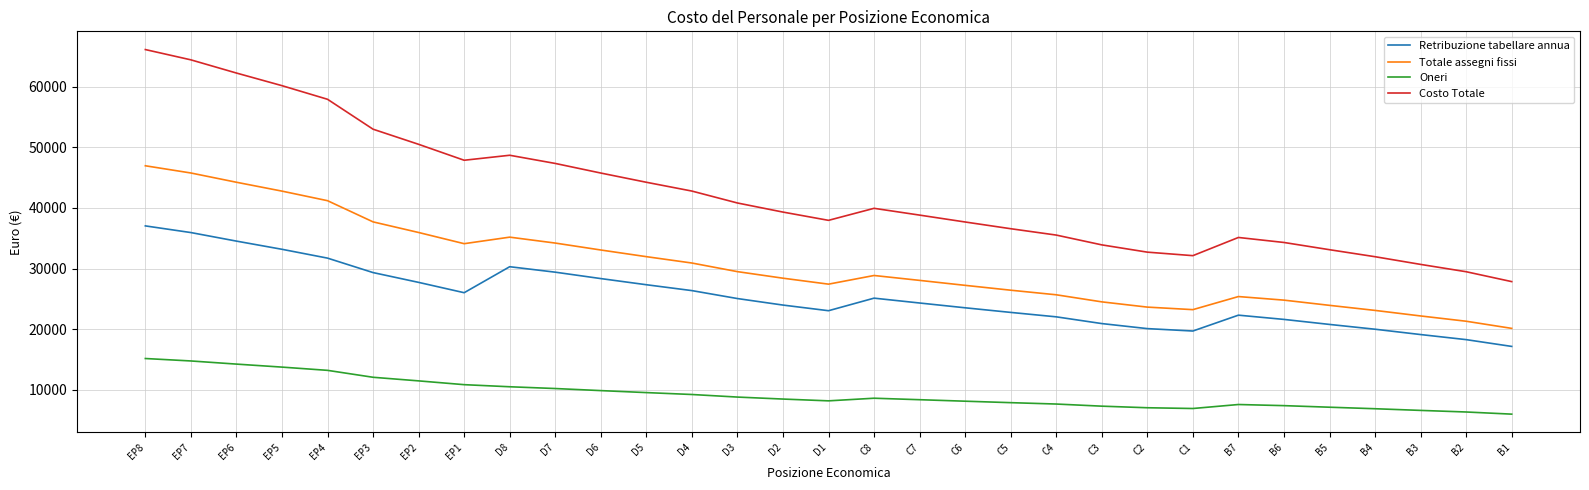

What is the total value across all series at C8?

102556.3